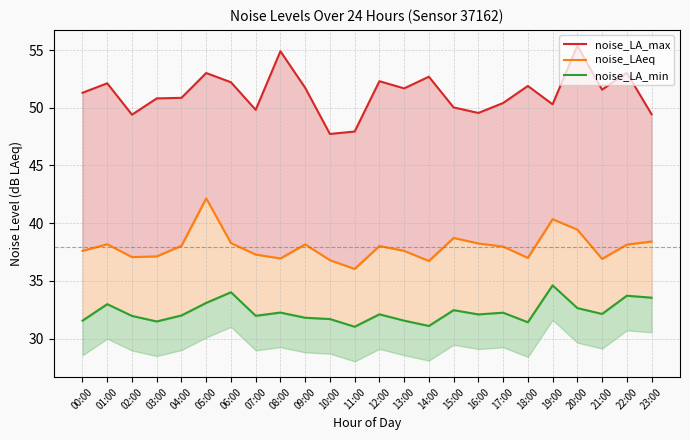

What is the label of the 8th point from the left?

07:00